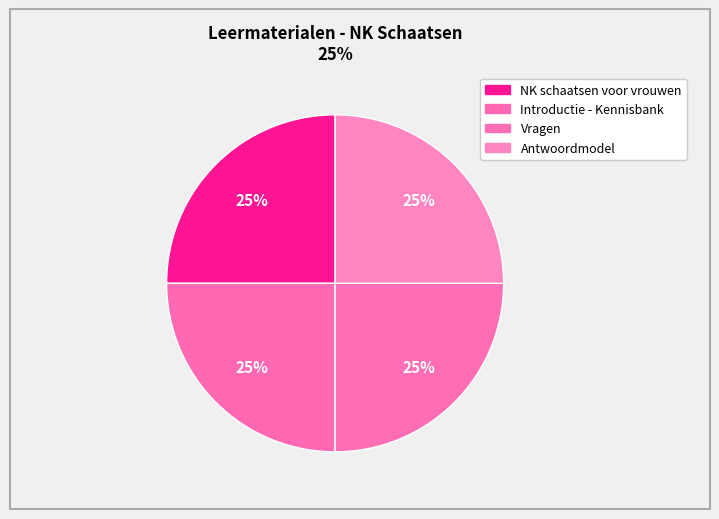

How many segments does this pie chart have?

4